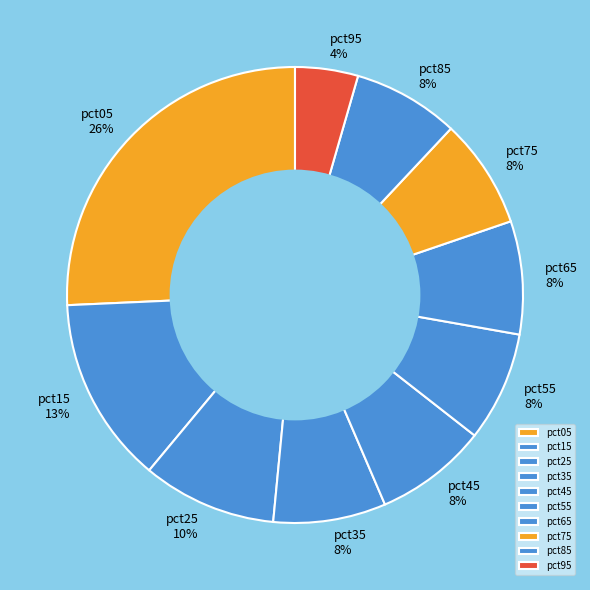

True or false: pct95 accounts for 4% of the total.

True